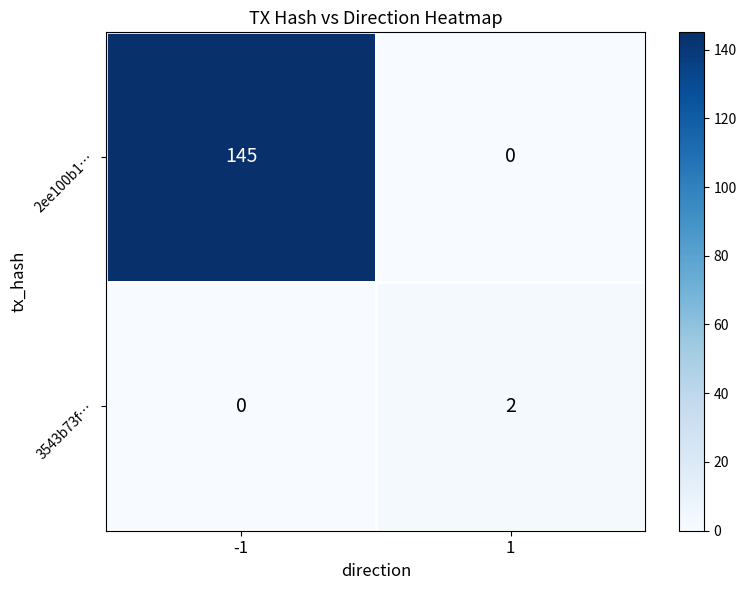

The 3543b73f… series shows 0 at -1. True or false?

True